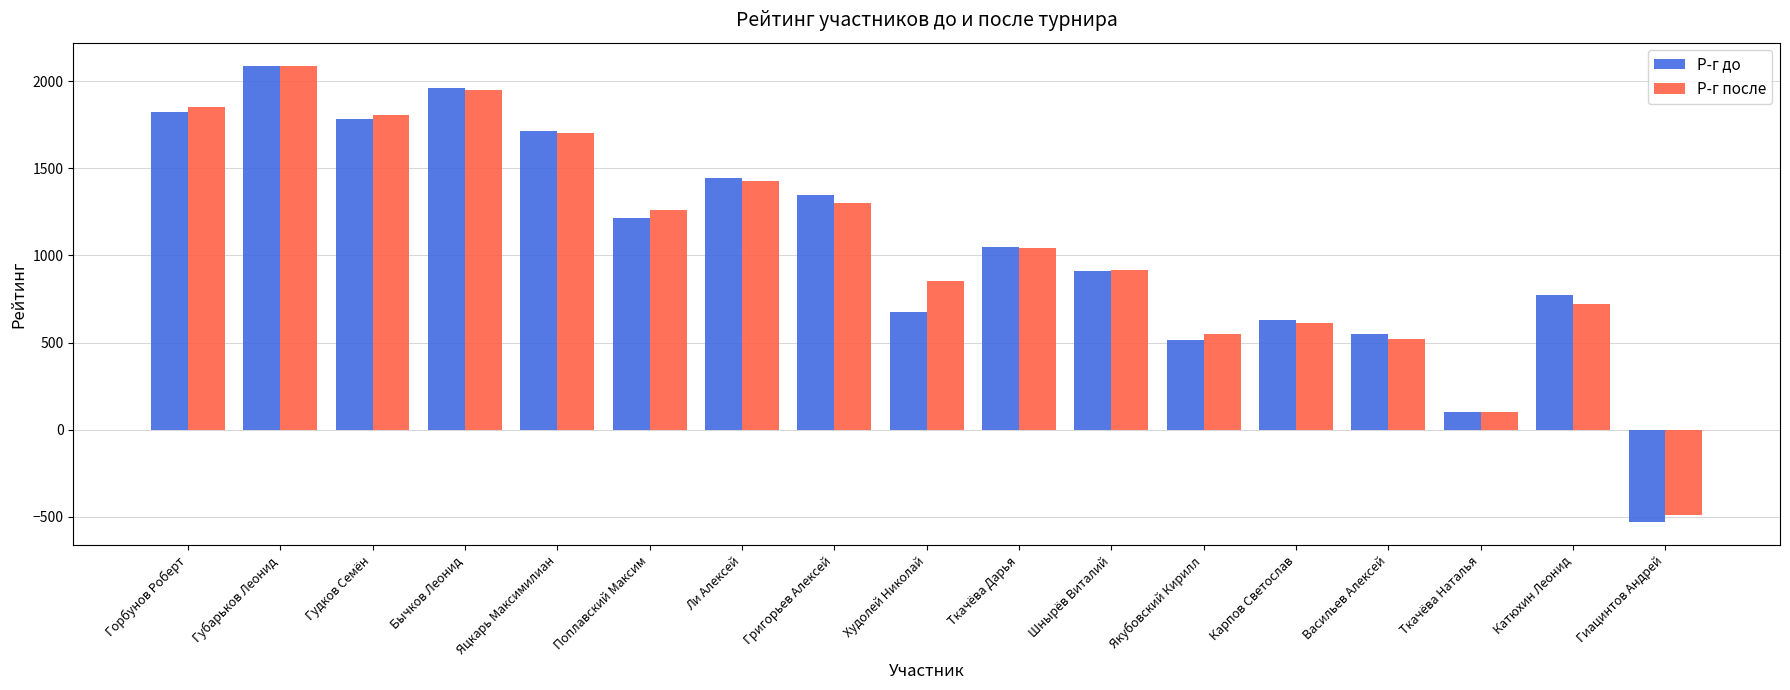

Reading left to right, extract all data points from this chart.

Р-г до: Горбунов Роберт=1823	Губарьков Леонид=2090	Гудков Семён=1782	Бычков Леонид=1963	Яцкарь Максимилиан=1716	Поплавский Максим=1215	Ли Алексей=1445	Григорьев Алексей=1347	Худолей Николай=673	Ткачёва Дарья=1049	Шнырёв Виталий=908	Якубовский Кирилл=513	Карпов Светослав=632	Васильев Алексей=548	Ткачёва Наталья=100	Катюхин Леонид=775	Гиацинтов Андрей=-531
Р-г после: Горбунов Роберт=1853	Губарьков Леонид=2088	Гудков Семён=1804	Бычков Леонид=1950	Яцкарь Максимилиан=1704	Поплавский Максим=1262	Ли Алексей=1429	Григорьев Алексей=1303	Худолей Николай=852	Ткачёва Дарья=1045	Шнырёв Виталий=918	Якубовский Кирилл=550	Карпов Светослав=613	Васильев Алексей=522	Ткачёва Наталья=100	Катюхин Леонид=720	Гиацинтов Андрей=-491